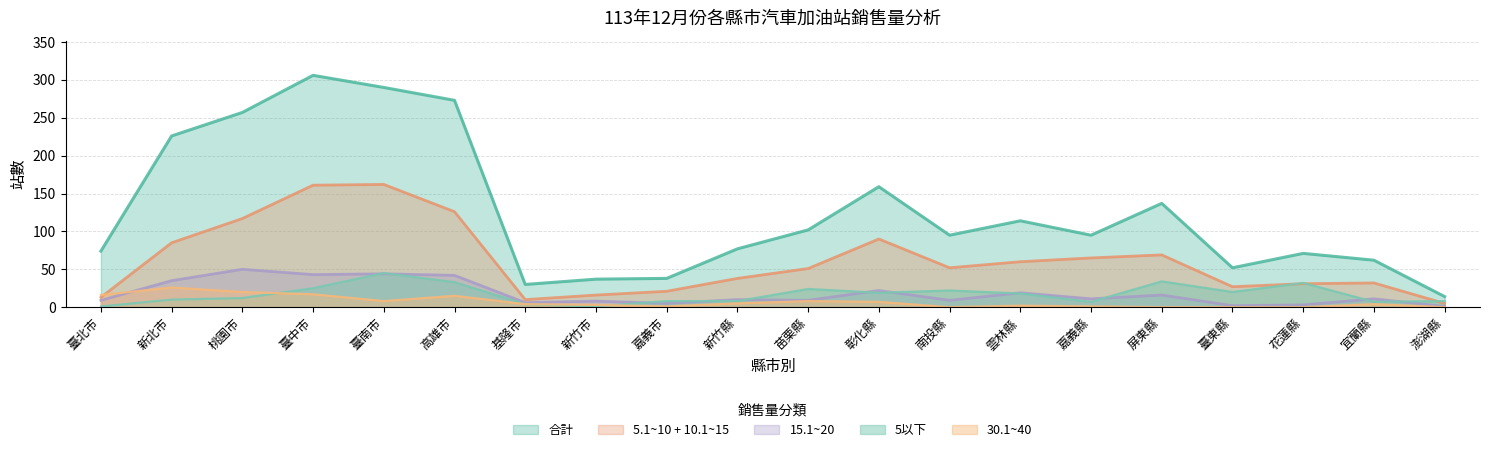

Does the chart have visible grid lines?

Yes